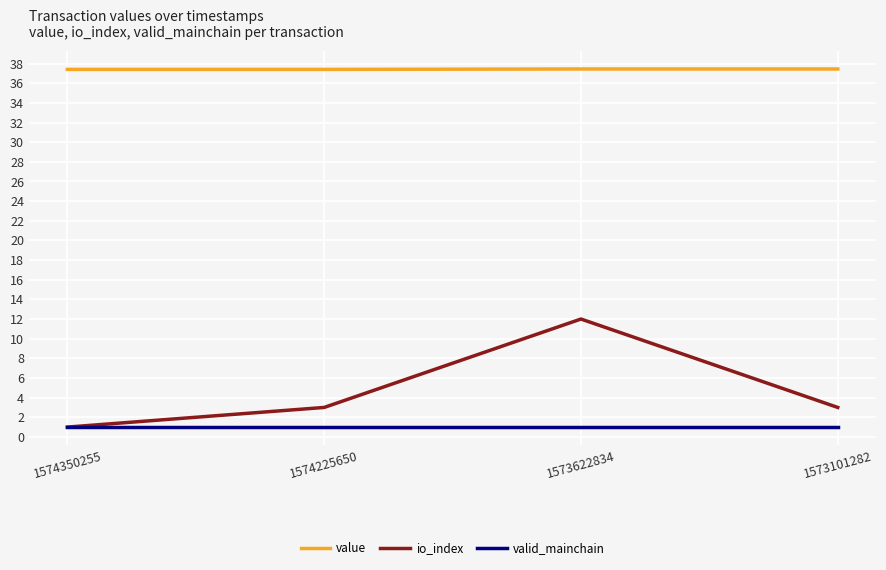

Is the value of io_index at 1573101282 greater than the value of valid_mainchain at 1574225650?

Yes